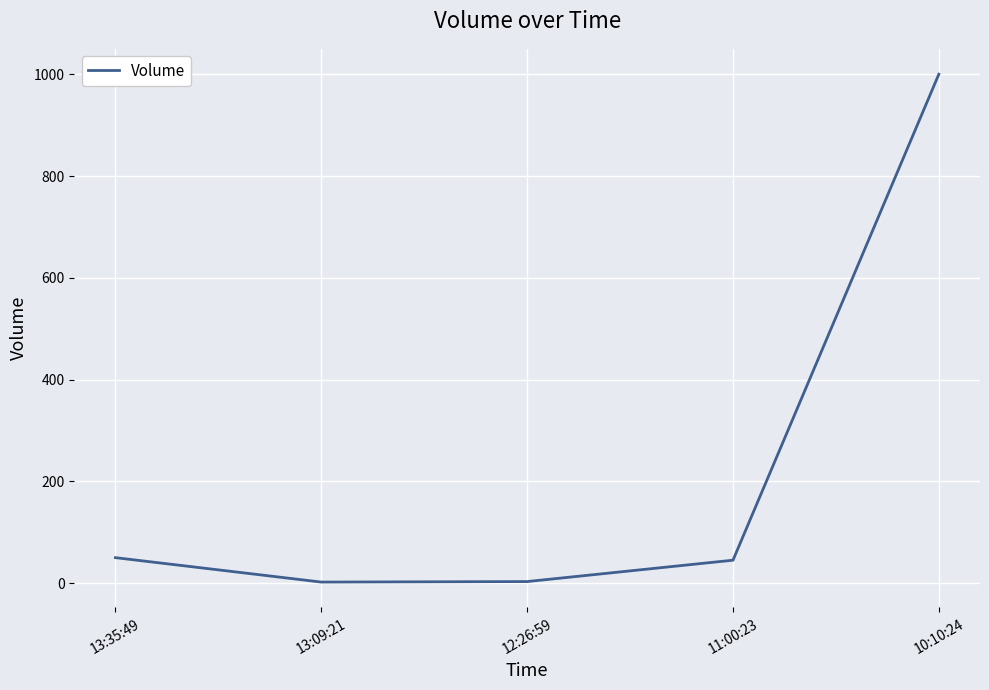

True or false: the data has more than 2 interior local peaks.

False